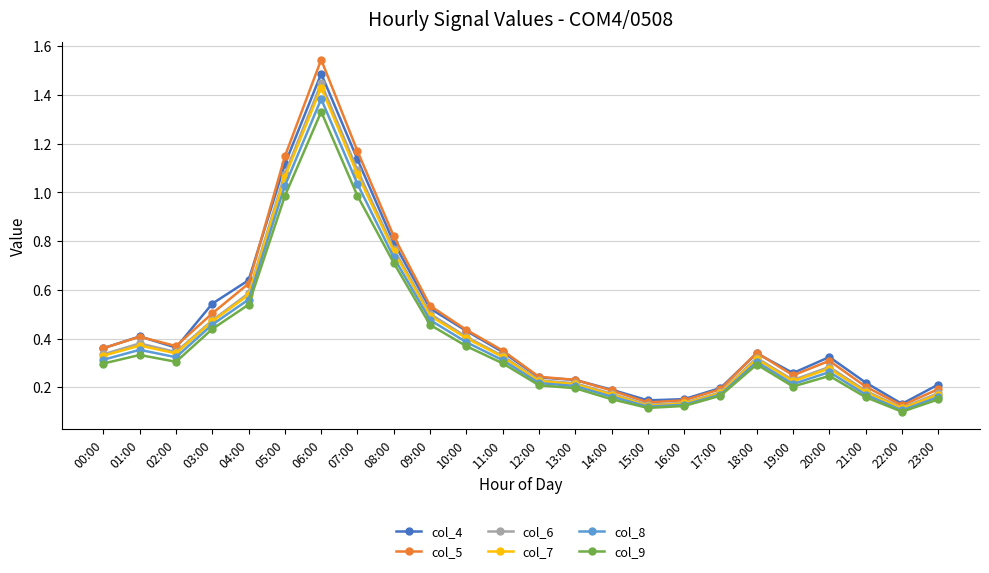

List the series in order of their peak value, lowest first.

col_9, col_8, col_7, col_6, col_4, col_5